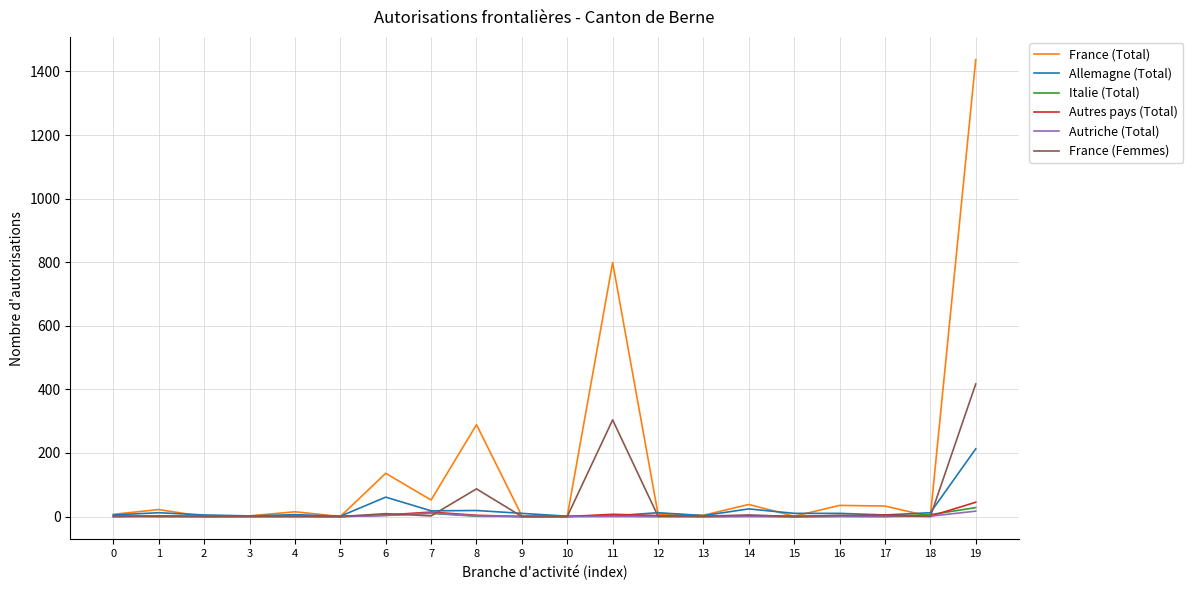

What is the difference between the France (Femmes) values at 19 and 12?

416